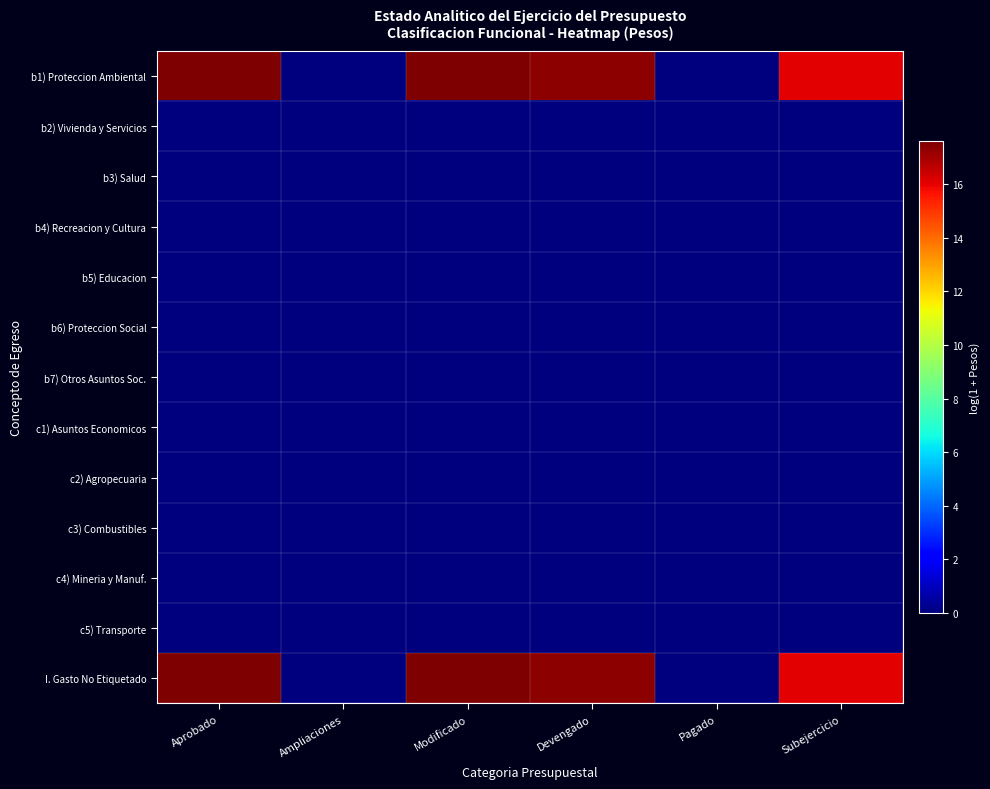

Reading left to right, list all the values displayed in this chart.

b1) Proteccion Ambiental: Aprobado=17.6	Ampliaciones=0.0	Modificado=17.6	Devengado=17.4	Pagado=0.0	Subejercicio=16.0
b2) Vivienda y Servicios: Aprobado=0.0	Ampliaciones=0.0	Modificado=0.0	Devengado=0.0	Pagado=0.0	Subejercicio=0.0
b3) Salud: Aprobado=0.0	Ampliaciones=0.0	Modificado=0.0	Devengado=0.0	Pagado=0.0	Subejercicio=0.0
b4) Recreacion y Cultura: Aprobado=0.0	Ampliaciones=0.0	Modificado=0.0	Devengado=0.0	Pagado=0.0	Subejercicio=0.0
b5) Educacion: Aprobado=0.0	Ampliaciones=0.0	Modificado=0.0	Devengado=0.0	Pagado=0.0	Subejercicio=0.0
b6) Proteccion Social: Aprobado=0.0	Ampliaciones=0.0	Modificado=0.0	Devengado=0.0	Pagado=0.0	Subejercicio=0.0
b7) Otros Asuntos Soc.: Aprobado=0.0	Ampliaciones=0.0	Modificado=0.0	Devengado=0.0	Pagado=0.0	Subejercicio=0.0
c1) Asuntos Economicos: Aprobado=0.0	Ampliaciones=0.0	Modificado=0.0	Devengado=0.0	Pagado=0.0	Subejercicio=0.0
c2) Agropecuaria: Aprobado=0.0	Ampliaciones=0.0	Modificado=0.0	Devengado=0.0	Pagado=0.0	Subejercicio=0.0
c3) Combustibles: Aprobado=0.0	Ampliaciones=0.0	Modificado=0.0	Devengado=0.0	Pagado=0.0	Subejercicio=0.0
c4) Mineria y Manuf.: Aprobado=0.0	Ampliaciones=0.0	Modificado=0.0	Devengado=0.0	Pagado=0.0	Subejercicio=0.0
c5) Transporte: Aprobado=0.0	Ampliaciones=0.0	Modificado=0.0	Devengado=0.0	Pagado=0.0	Subejercicio=0.0
I. Gasto No Etiquetado: Aprobado=17.6	Ampliaciones=0.0	Modificado=17.6	Devengado=17.4	Pagado=0.0	Subejercicio=16.0